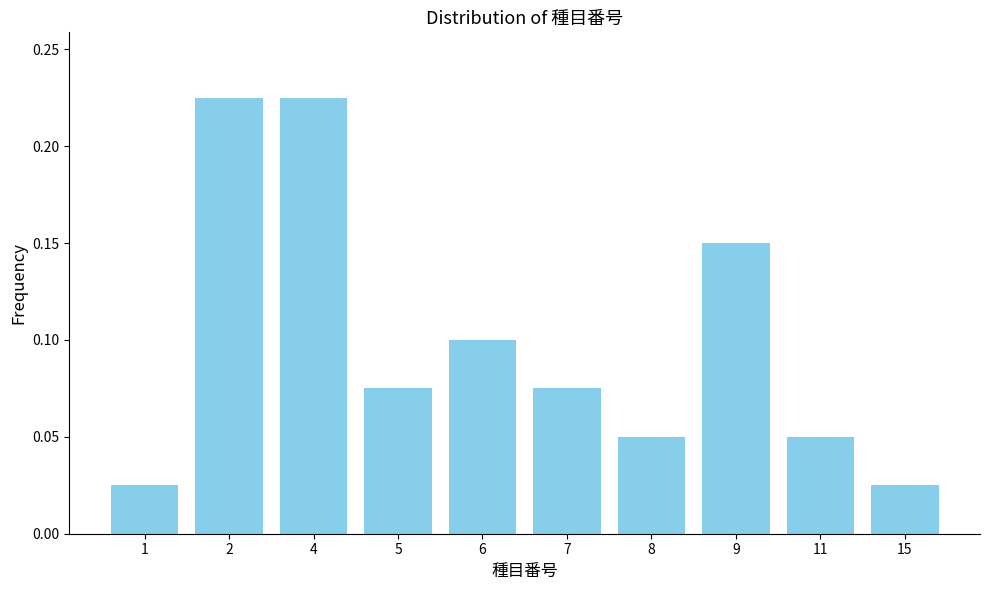

Is it true that the value at 5 is 0.1?

True